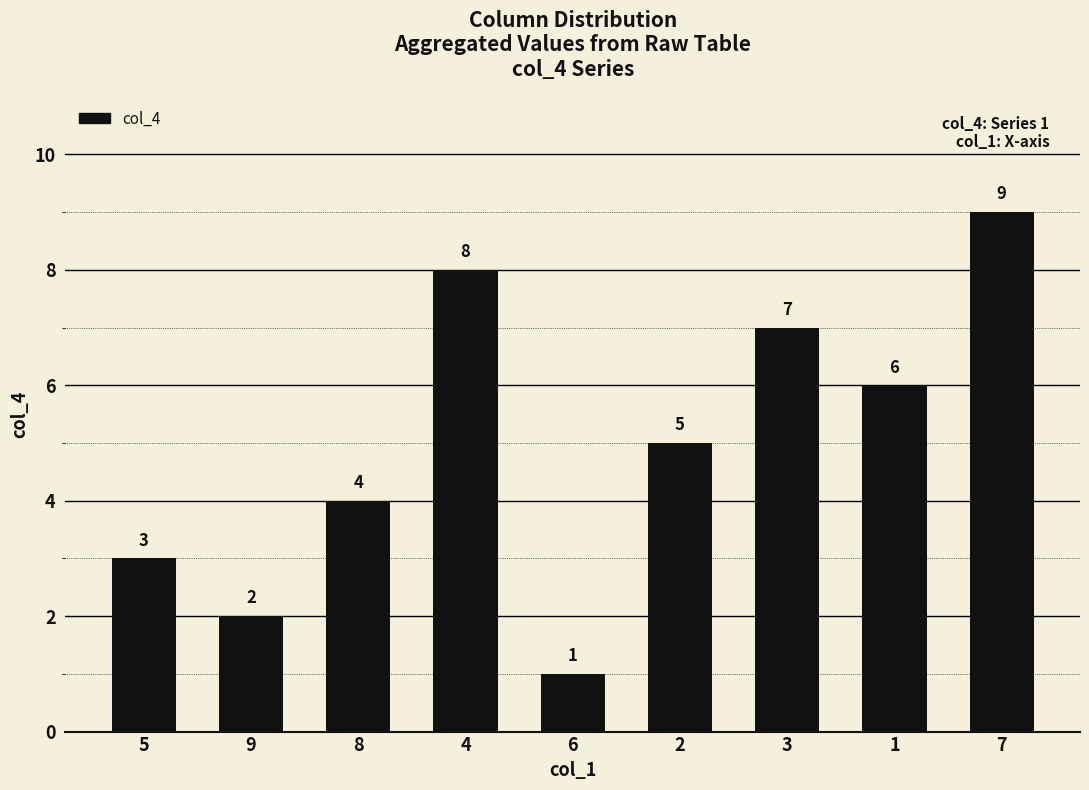

Rank the categories by value from lowest to highest.

6, 9, 5, 8, 2, 1, 3, 4, 7